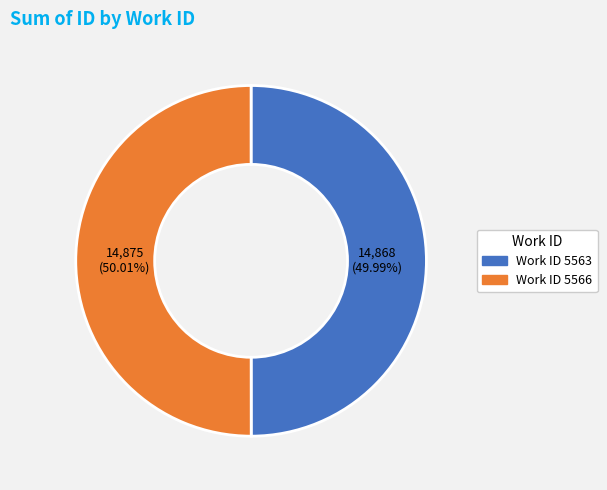

What is the ratio of the value at Work ID 5566 to the value at Work ID 5563?

1.0